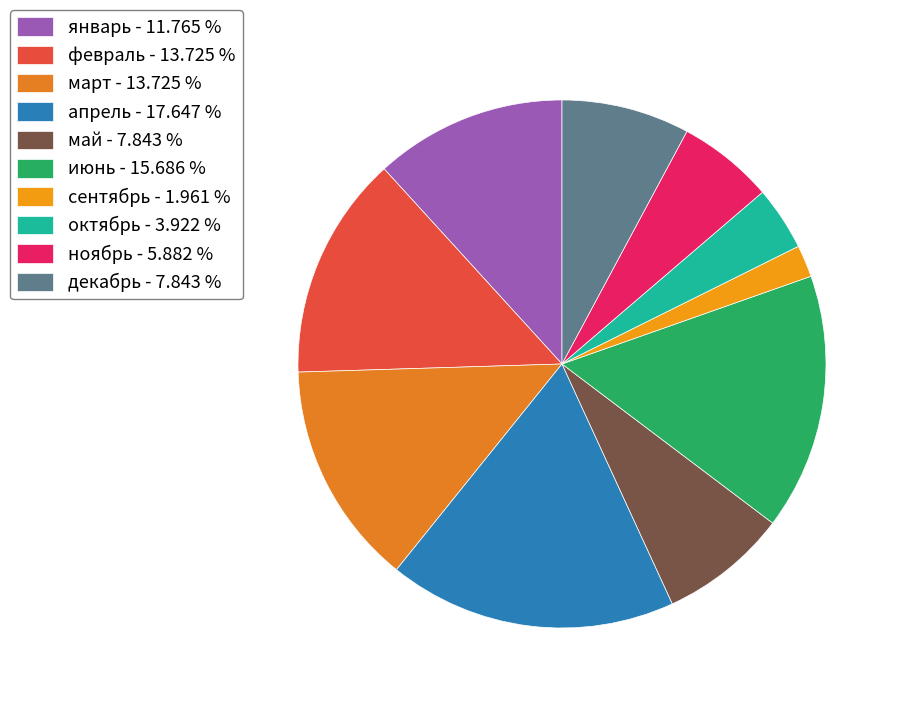

Which slice is the largest?

апрель